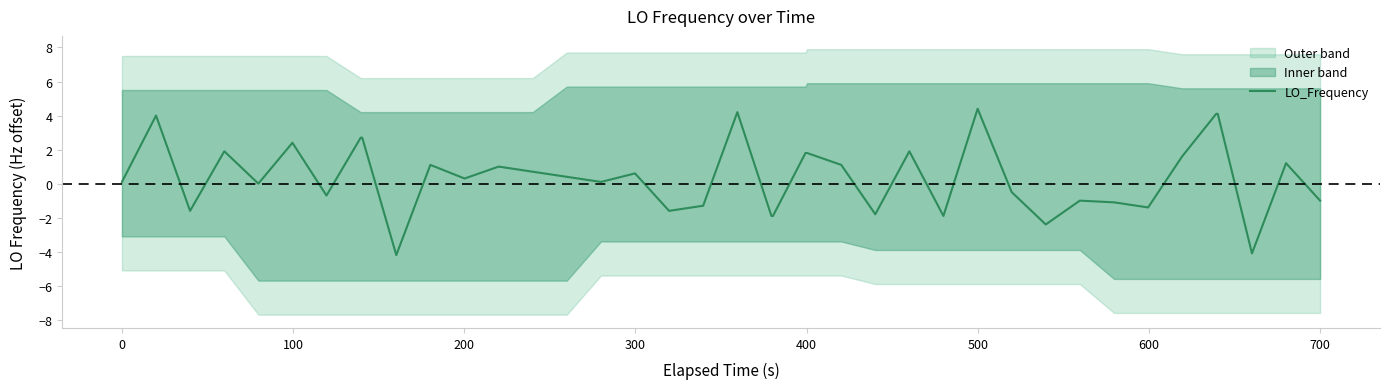

Is it true that LO_Frequency equals 4.4 at 500?

True